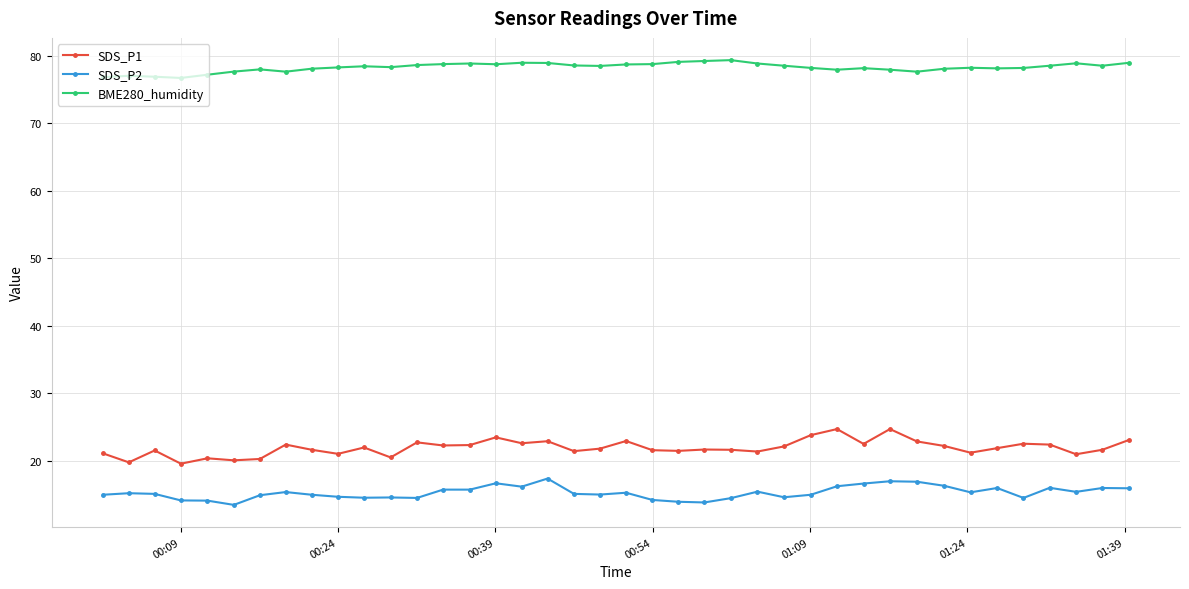

What is the value of the BME280_humidity point at the 39th from the left?

78.5